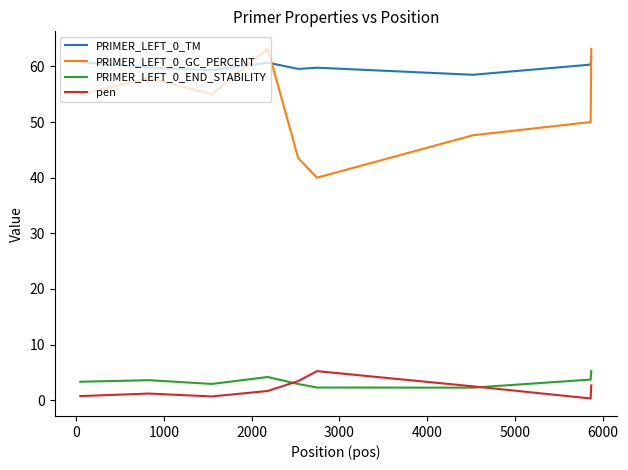

What is the lowest value of the PRIMER_LEFT_0_GC_PERCENT series?

40.0